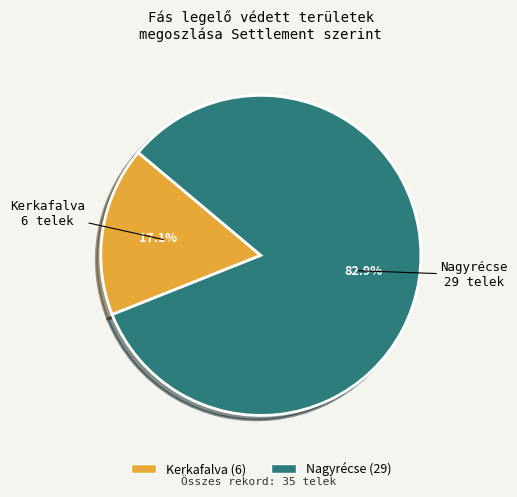

To the nearest percent, what percentage of the pie is Kerkafalva?

17%